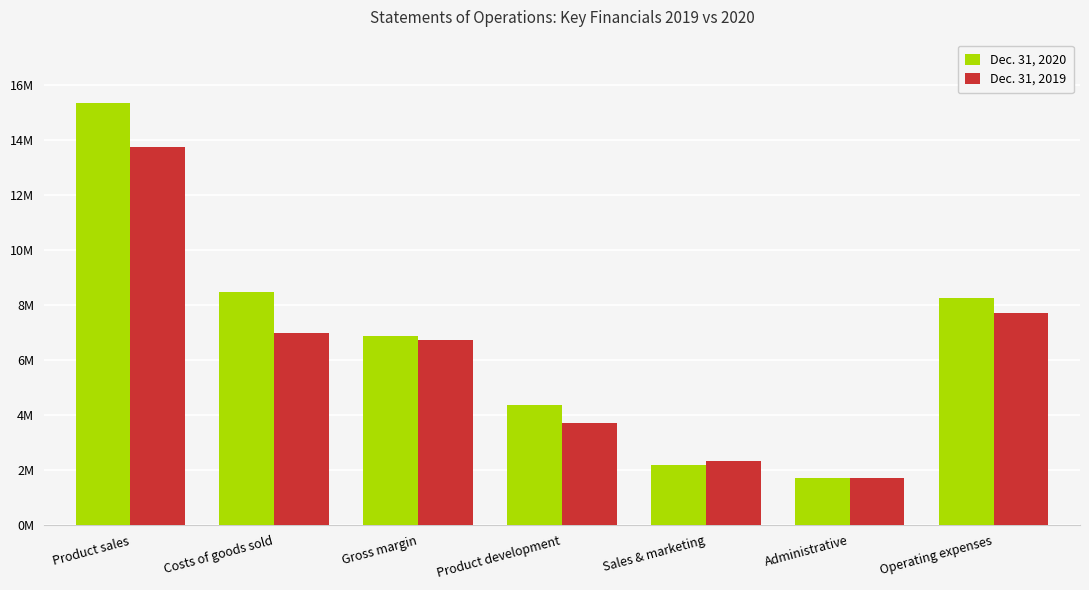

Does the chart contain stacked bars?

No